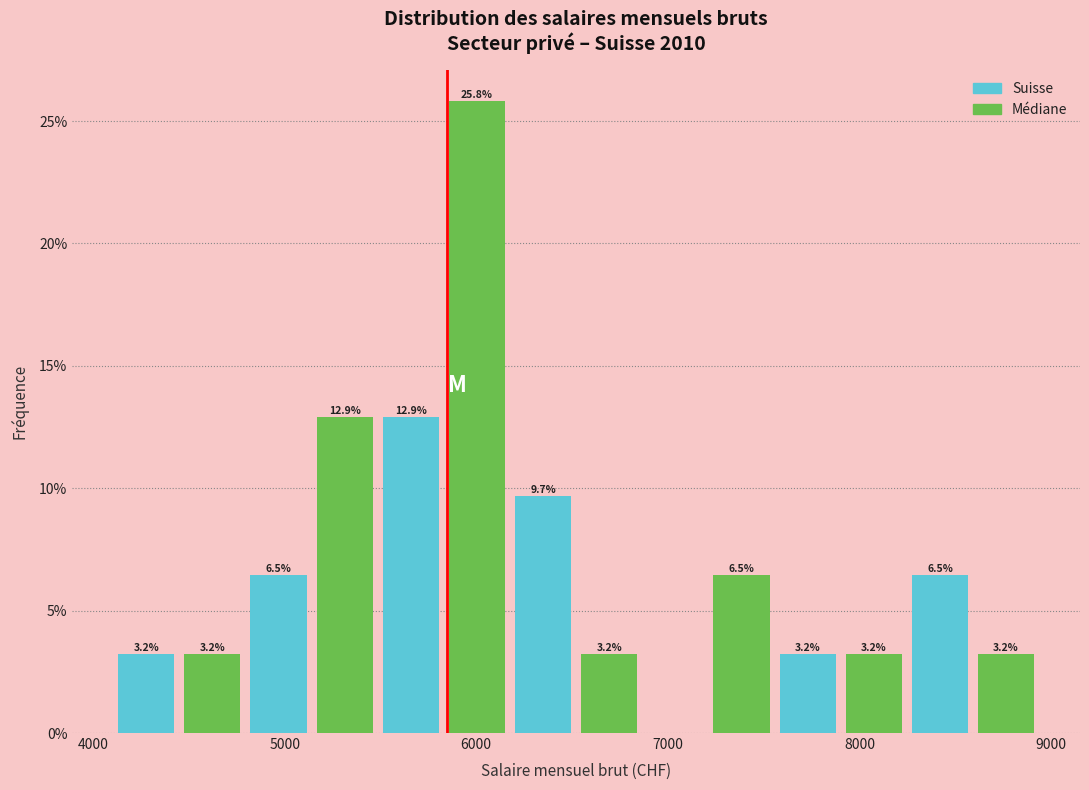

Read against the x-axis, roughly where is the centre of the tallest bar?

6000